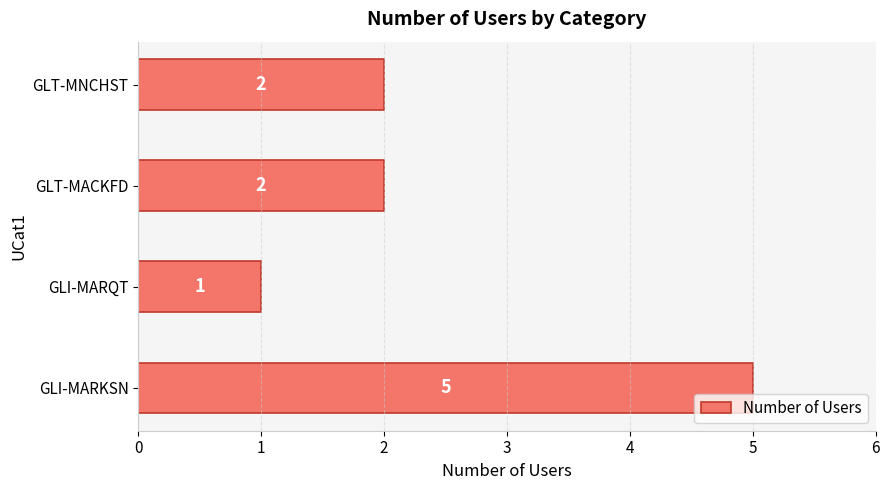

Is it true that the value at GLT-MACKFD is 1?

False